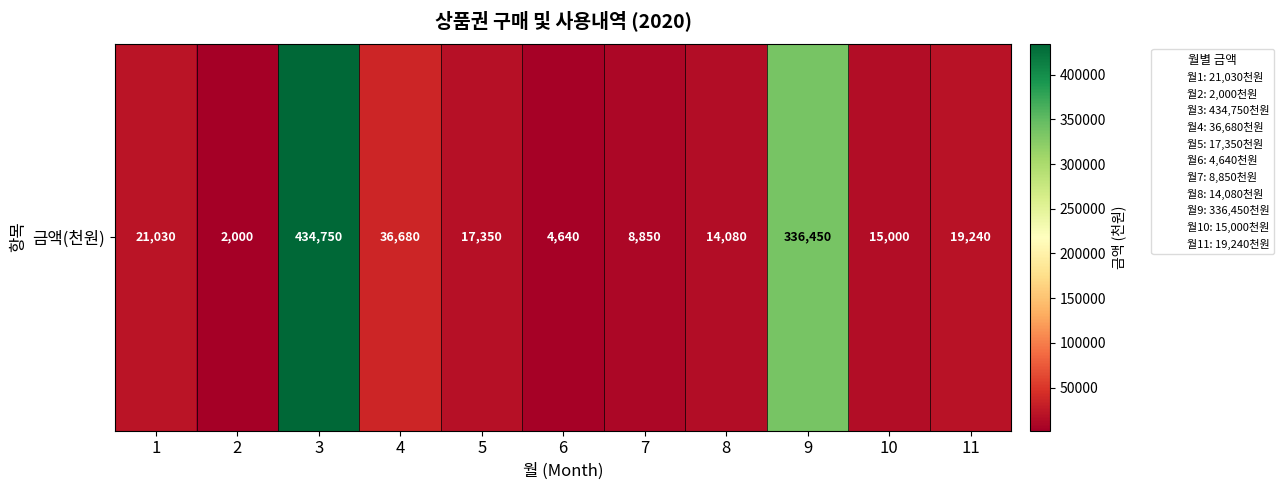

What is the maximum value shown in the chart?

434750